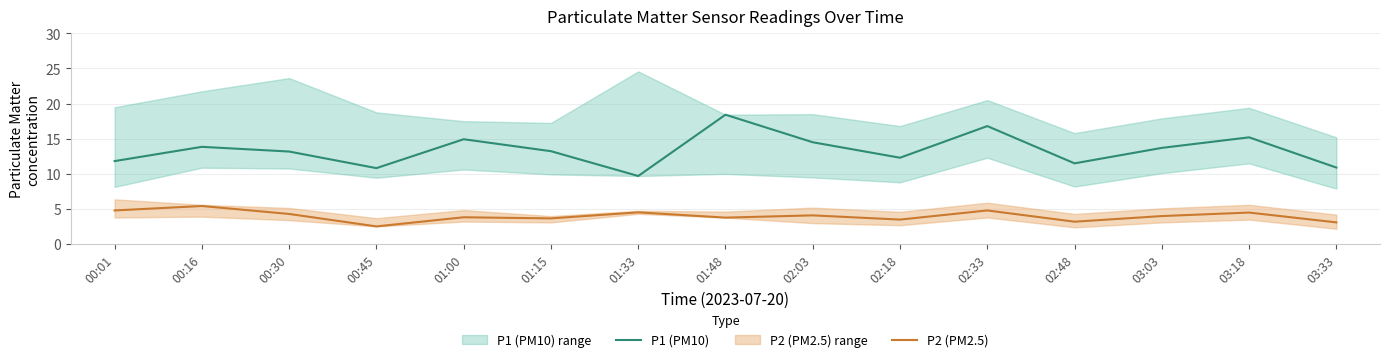

What position from the right is 00:45?

12